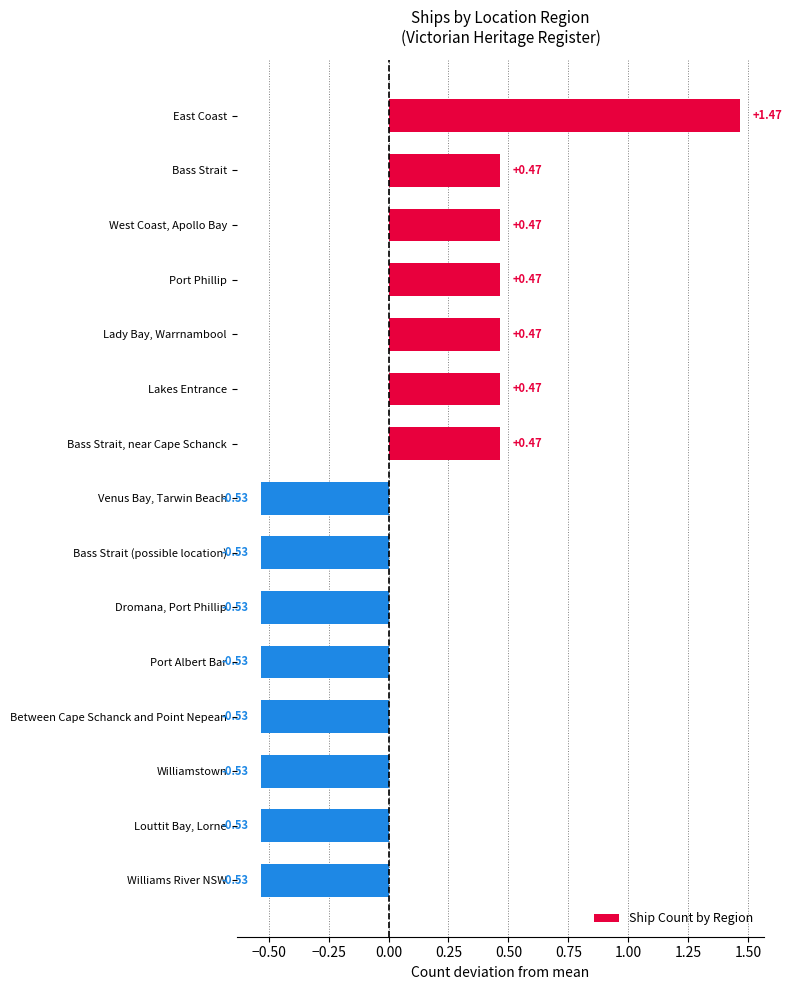

What is the change in value from East Coast to Between Cape Schanck and Point Nepean?

-2.0